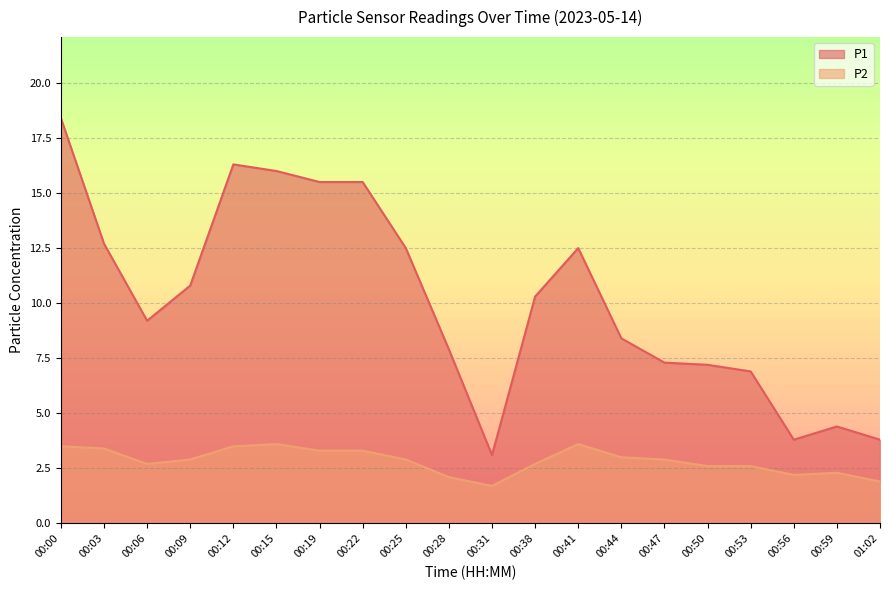

The P2 series shows 3.6 at 00:41. True or false?

True